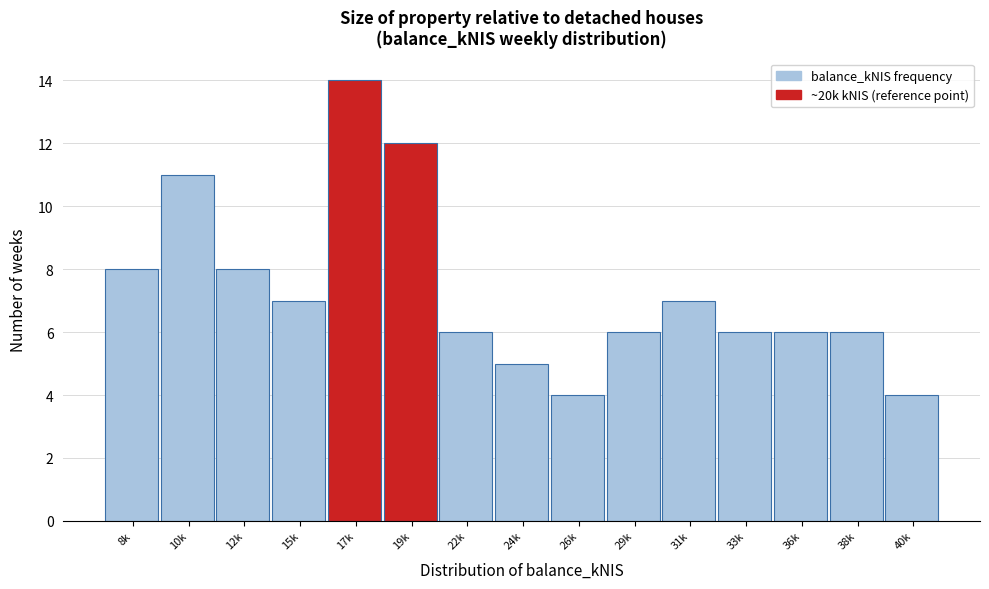

Reading left to right, list all the values displayed in this chart.

8k=8	10k=11	12k=8	15k=7	17k=14	19k=12	22k=6	24k=5	26k=4	29k=6	31k=7	33k=6	36k=6	38k=6	40k=4